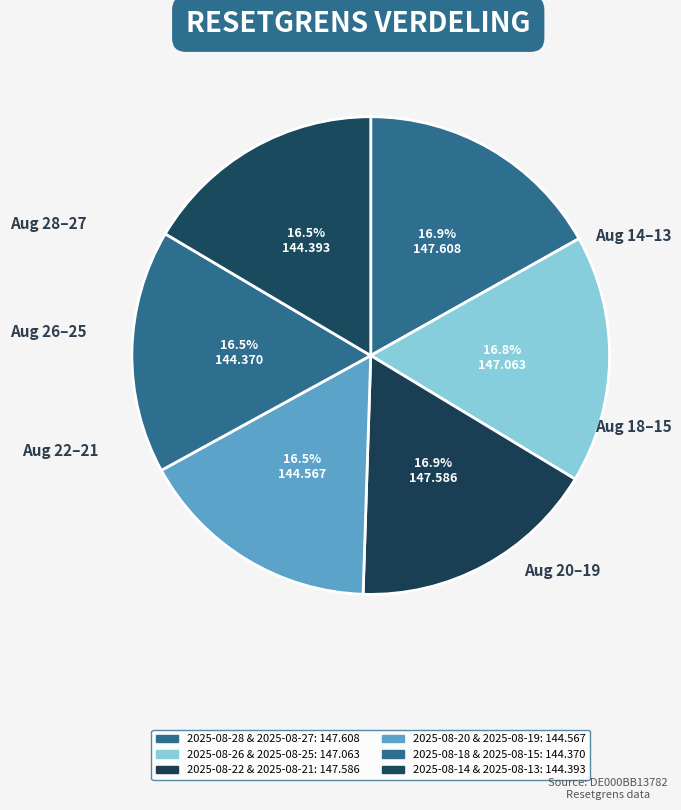

Count the number of slices in the pie.

6